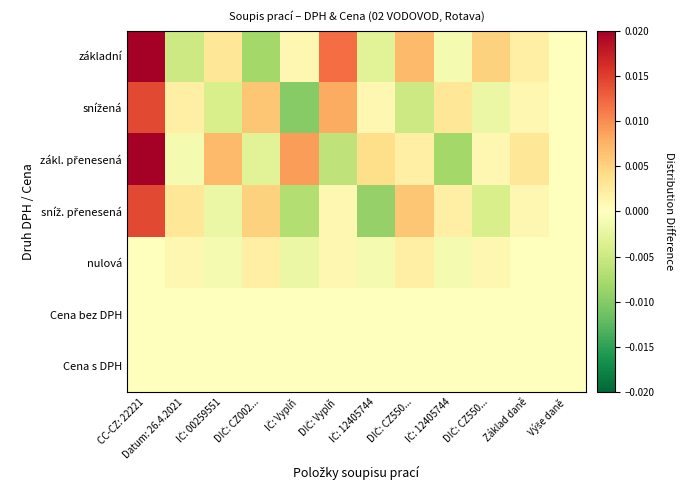

Rank the series by their maximum value, from lowest to highest.

Cena bez DPH, Cena s DPH, nulová, snížená, sníž. přenesená, základní, zákl. přenesená